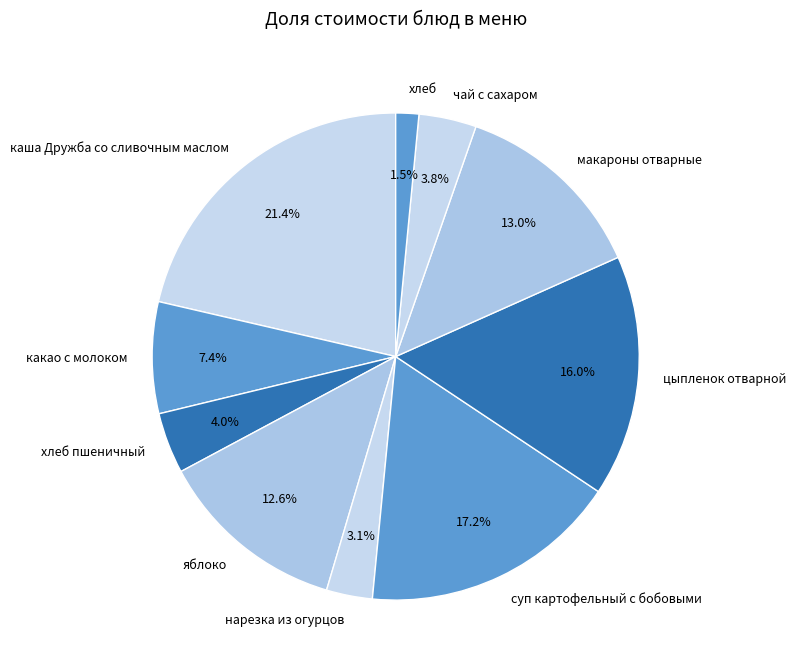

Is it true that каша Дружба со сливочным маслом is 33% of the pie?

False